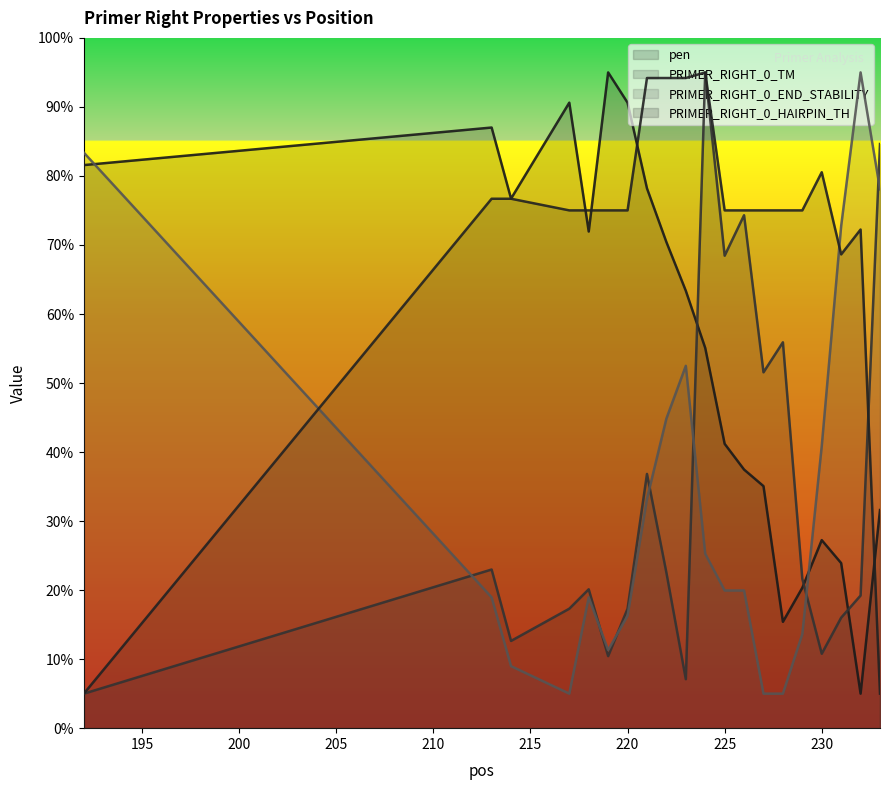

How many lines are shown in the chart?

4